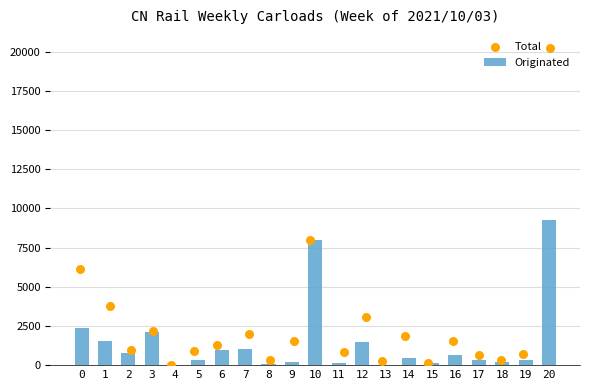

Which series reaches the minimum Y coordinate?

Originated